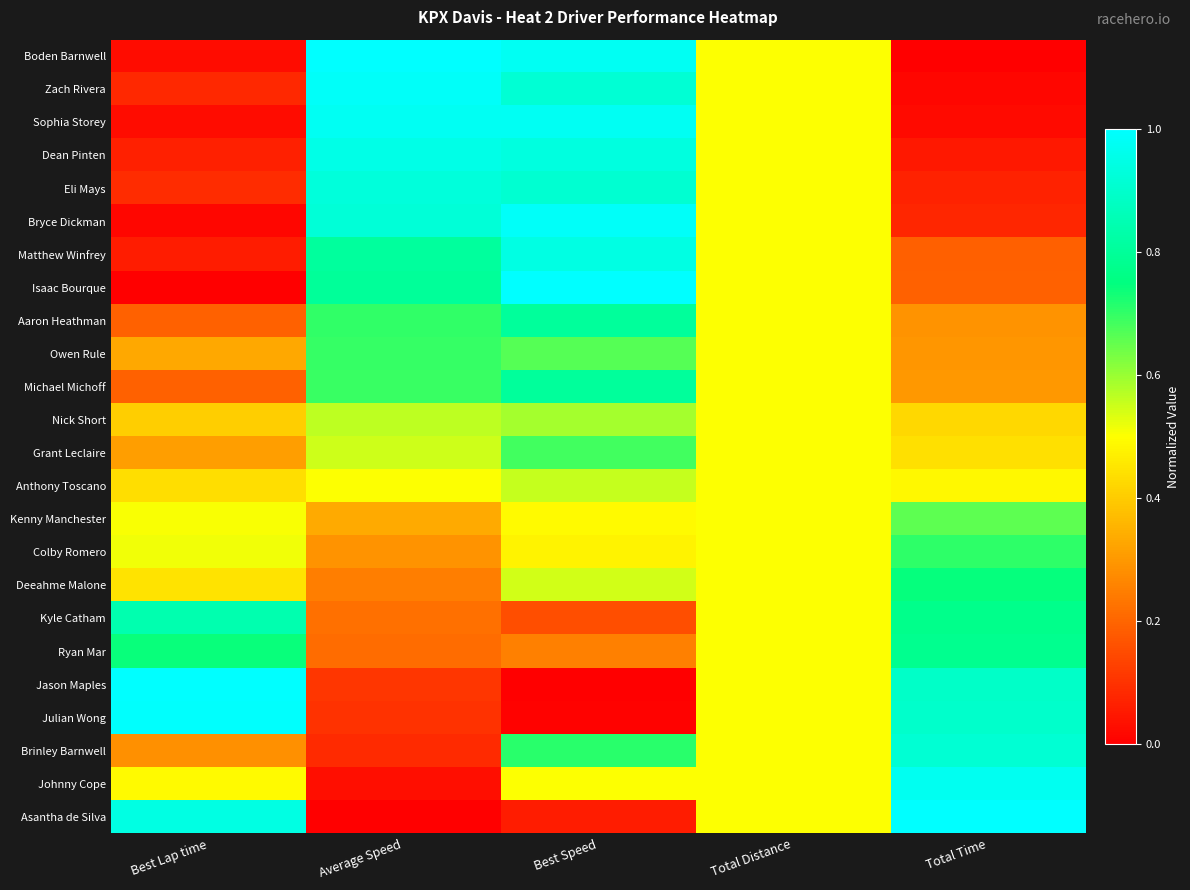

Which label corresponds to the smallest value in the chart?

Total Time